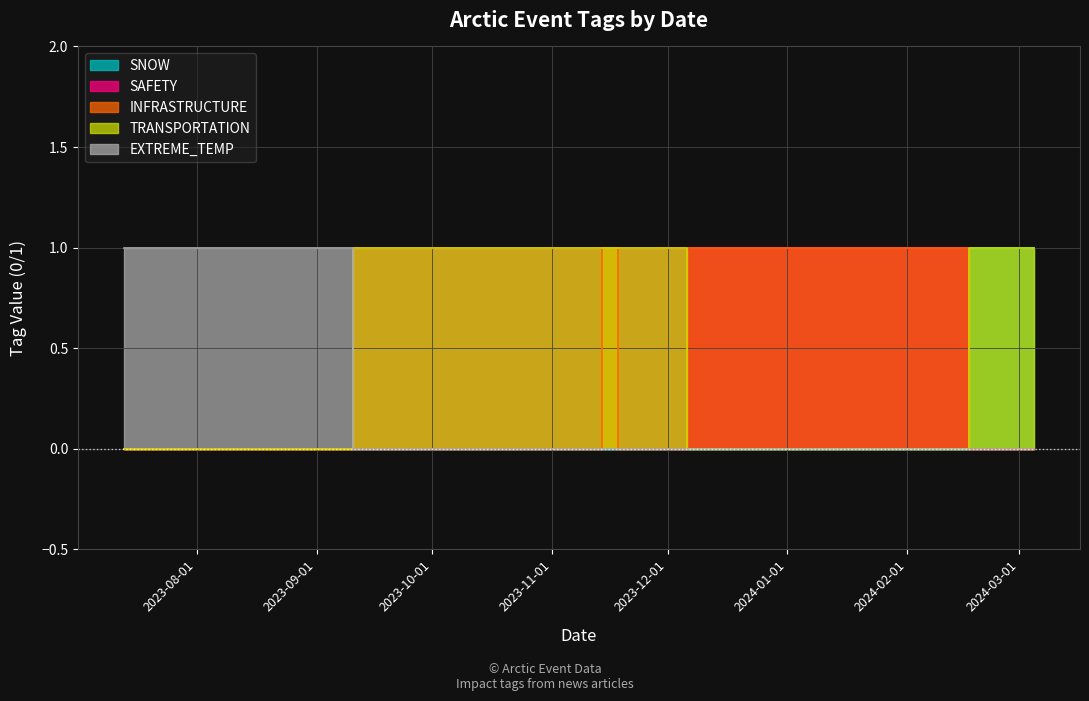

Which has a higher value, 2024-03-05 or 2023-11-09?

2024-03-05